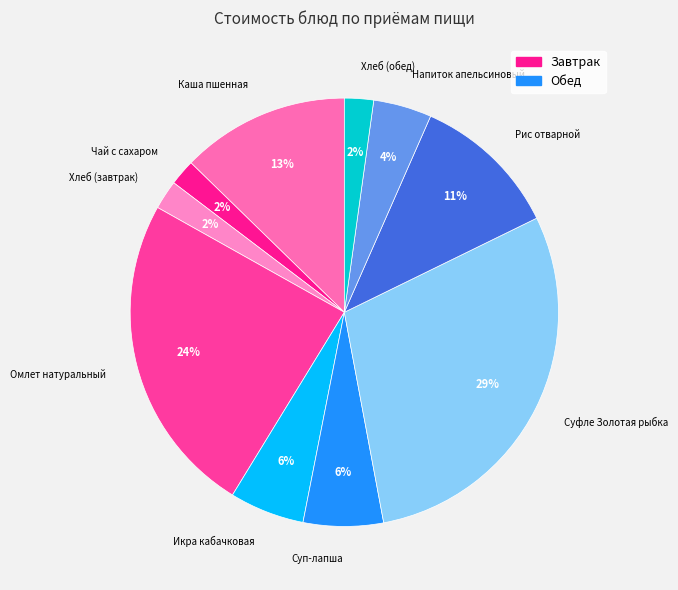

What is the ratio of the value at Хлеб (завтрак) to the value at Рис отварной?

0.2